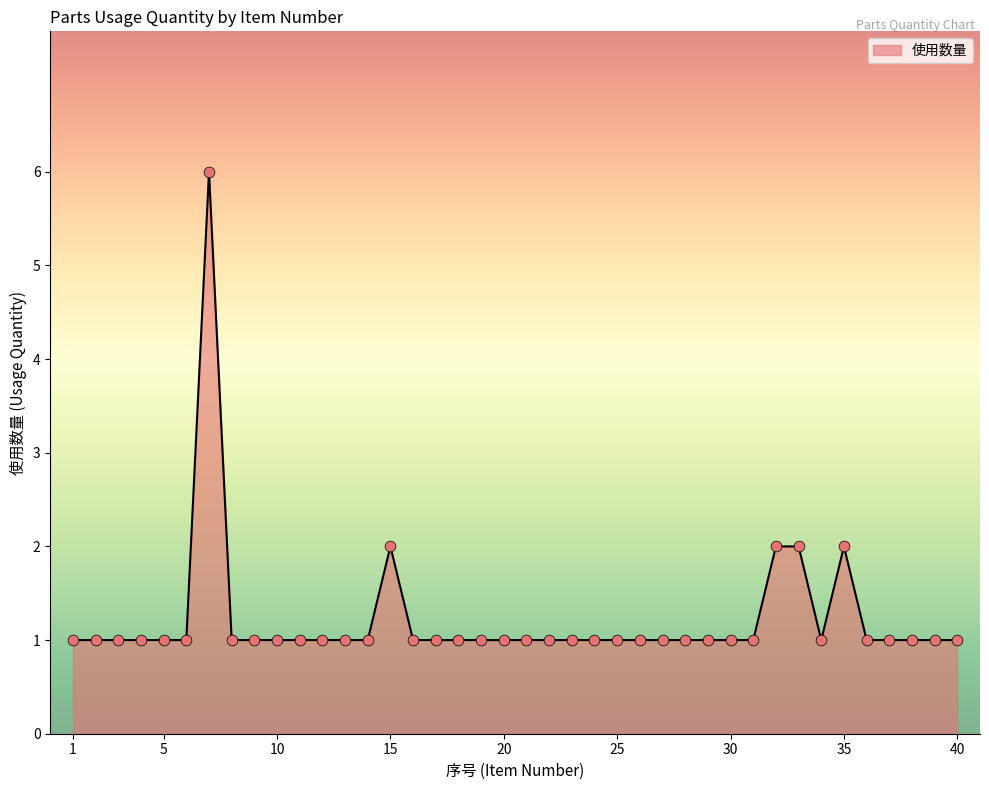

What is the maximum value shown in the chart?

6